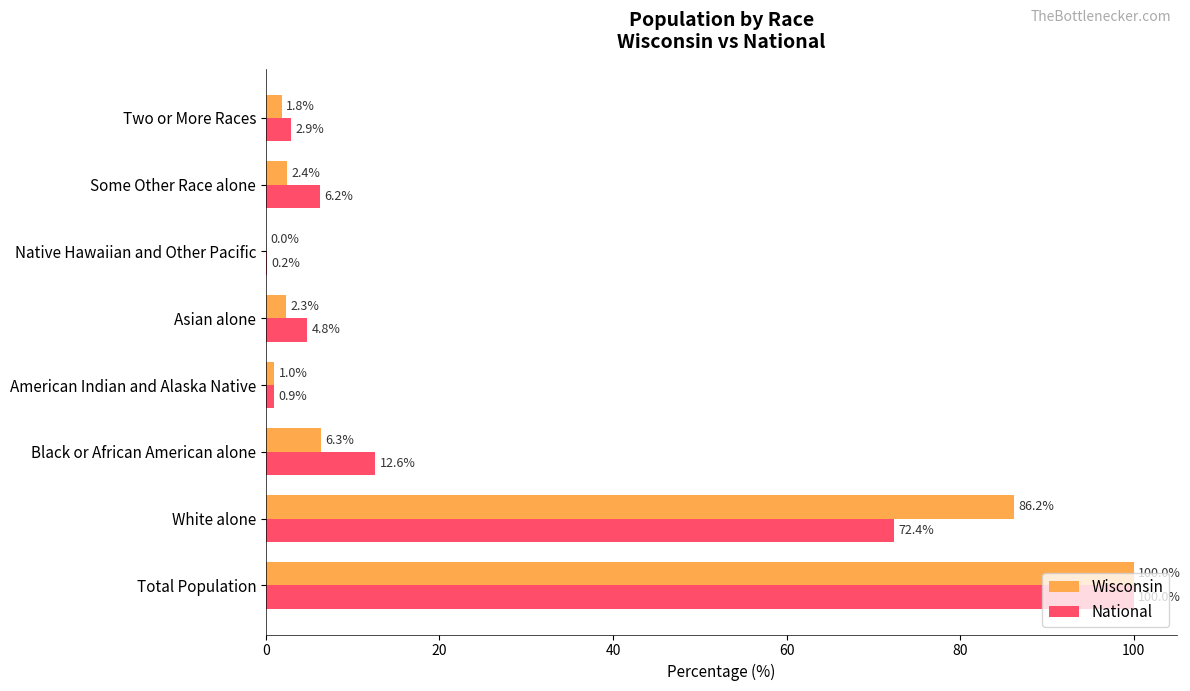

Where is National nearest to the value 50?

White alone